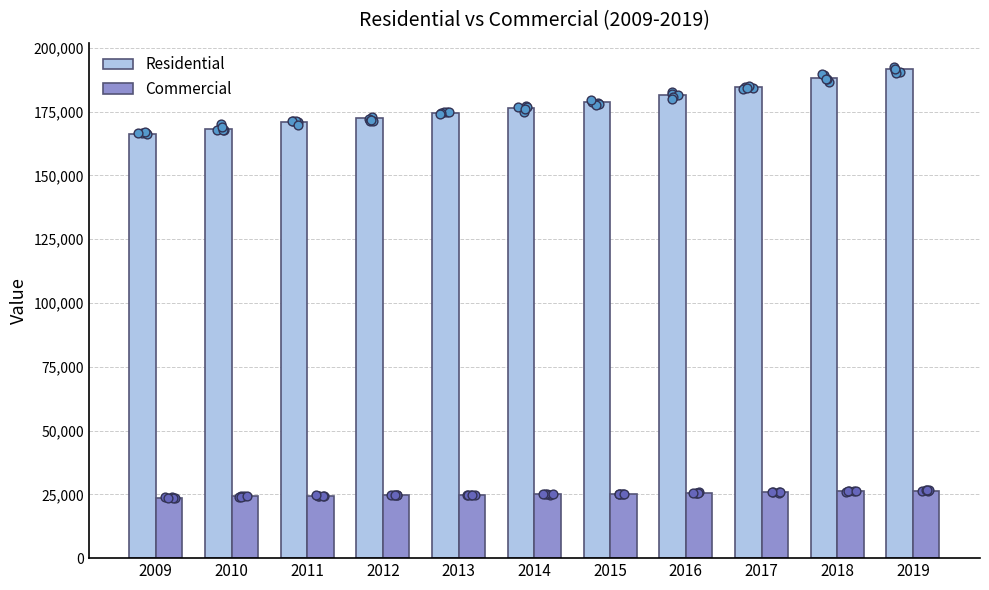

At which category is the sum across all series the highest?

2019